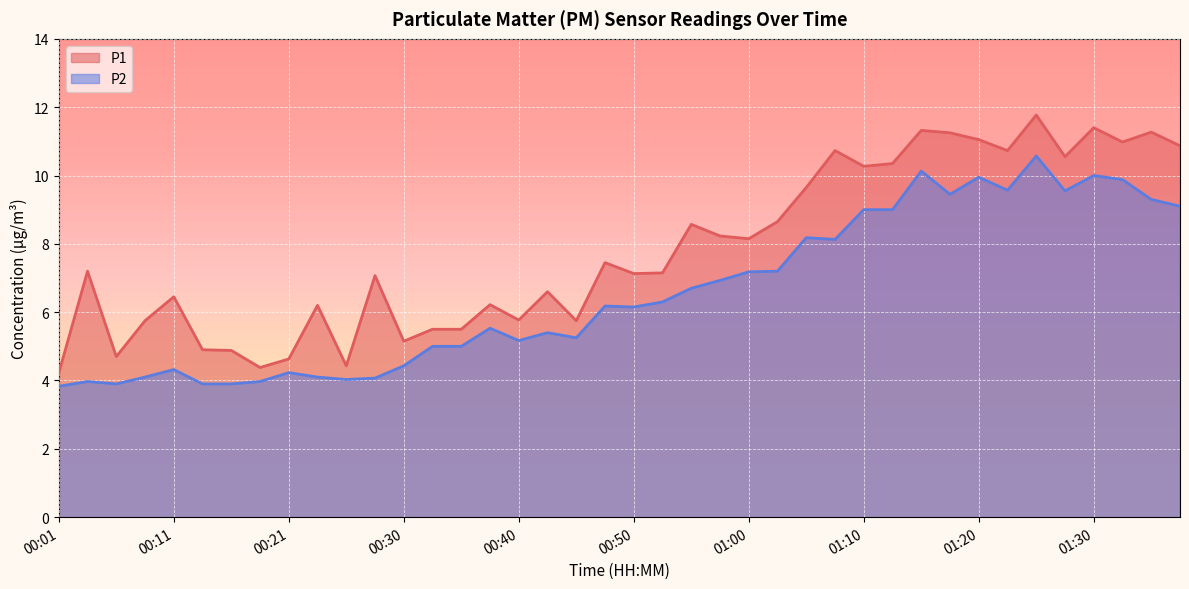

What is the minimum value shown in the chart?

3.8